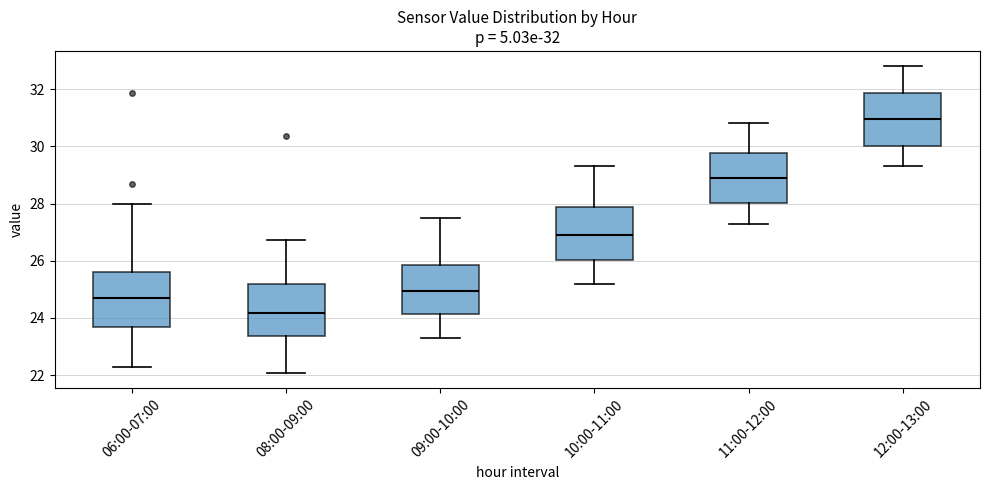

Which box's median line is the lowest?

08:00-09:00